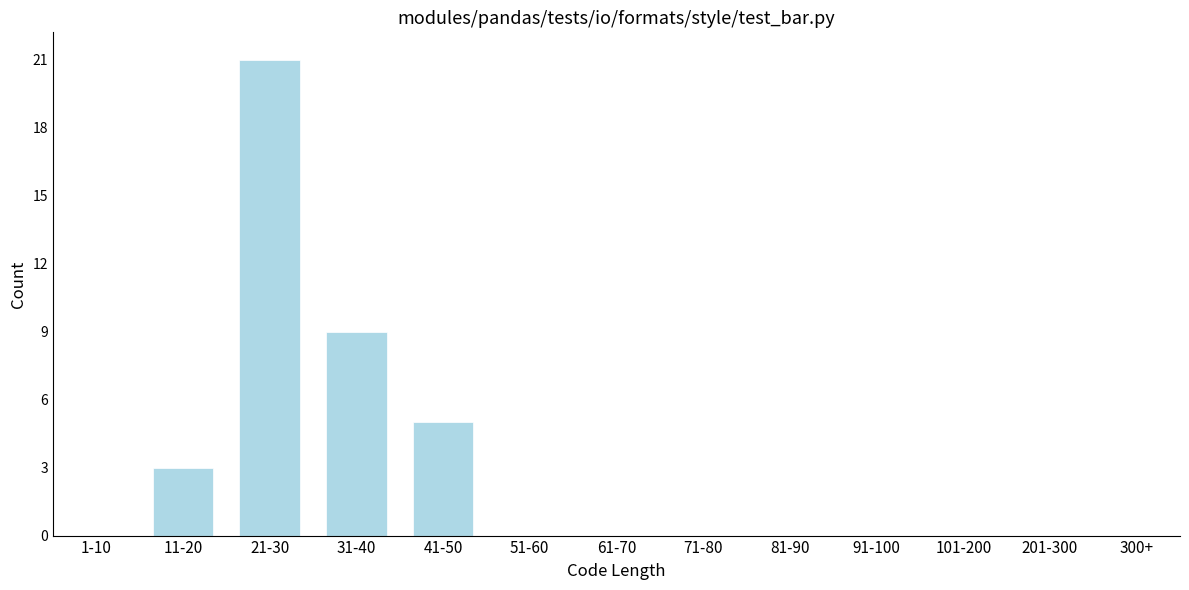

Reading left to right, what are all the values shown in this chart?

1-10=0	11-20=3	21-30=21	31-40=9	41-50=5	51-60=0	61-70=0	71-80=0	81-90=0	91-100=0	101-200=0	201-300=0	300+=0